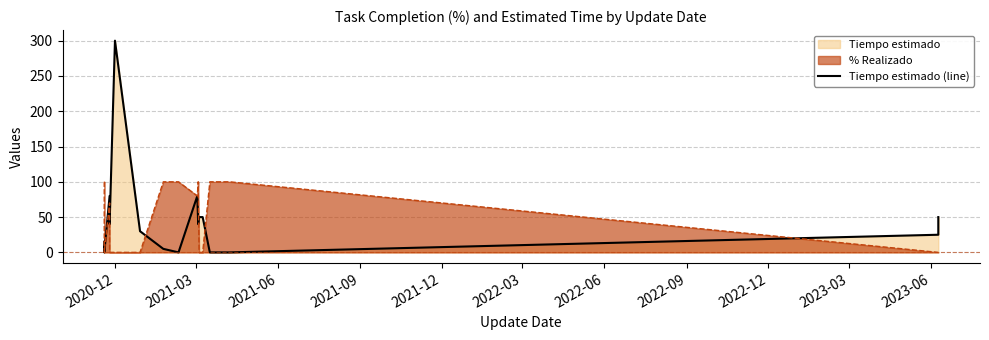

What is the maximum value shown in the chart?

300